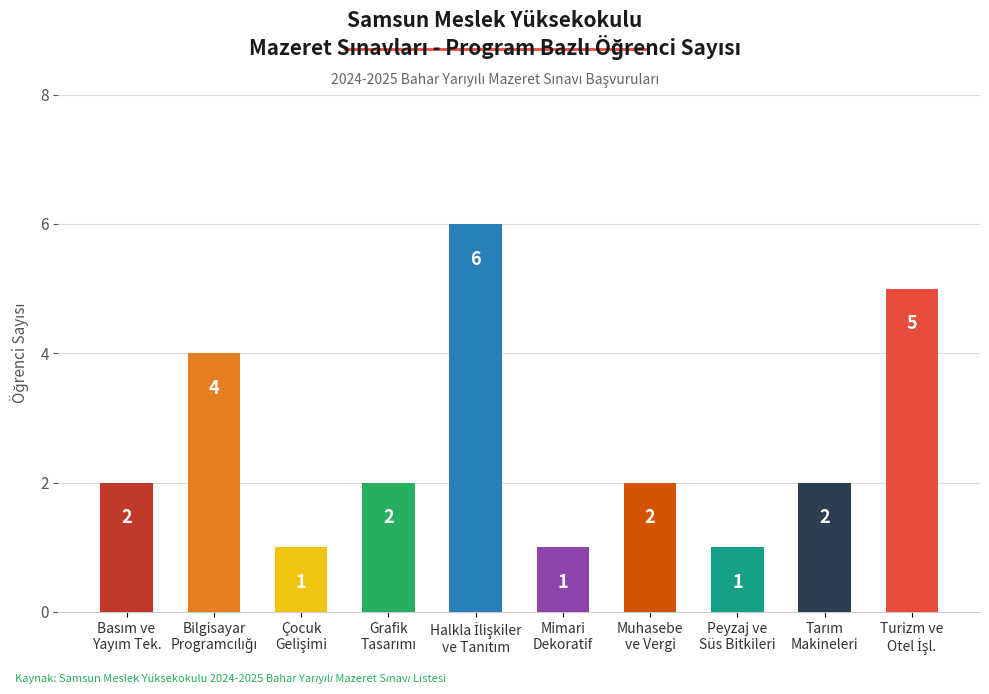

How many values are between 1 and 4?

8